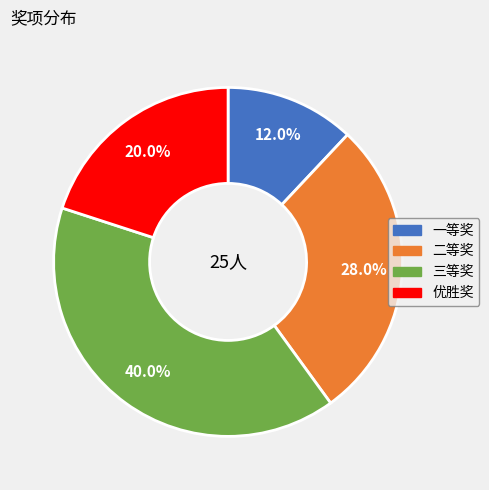

To the nearest percent, what percentage of the pie is 优胜奖?

20%